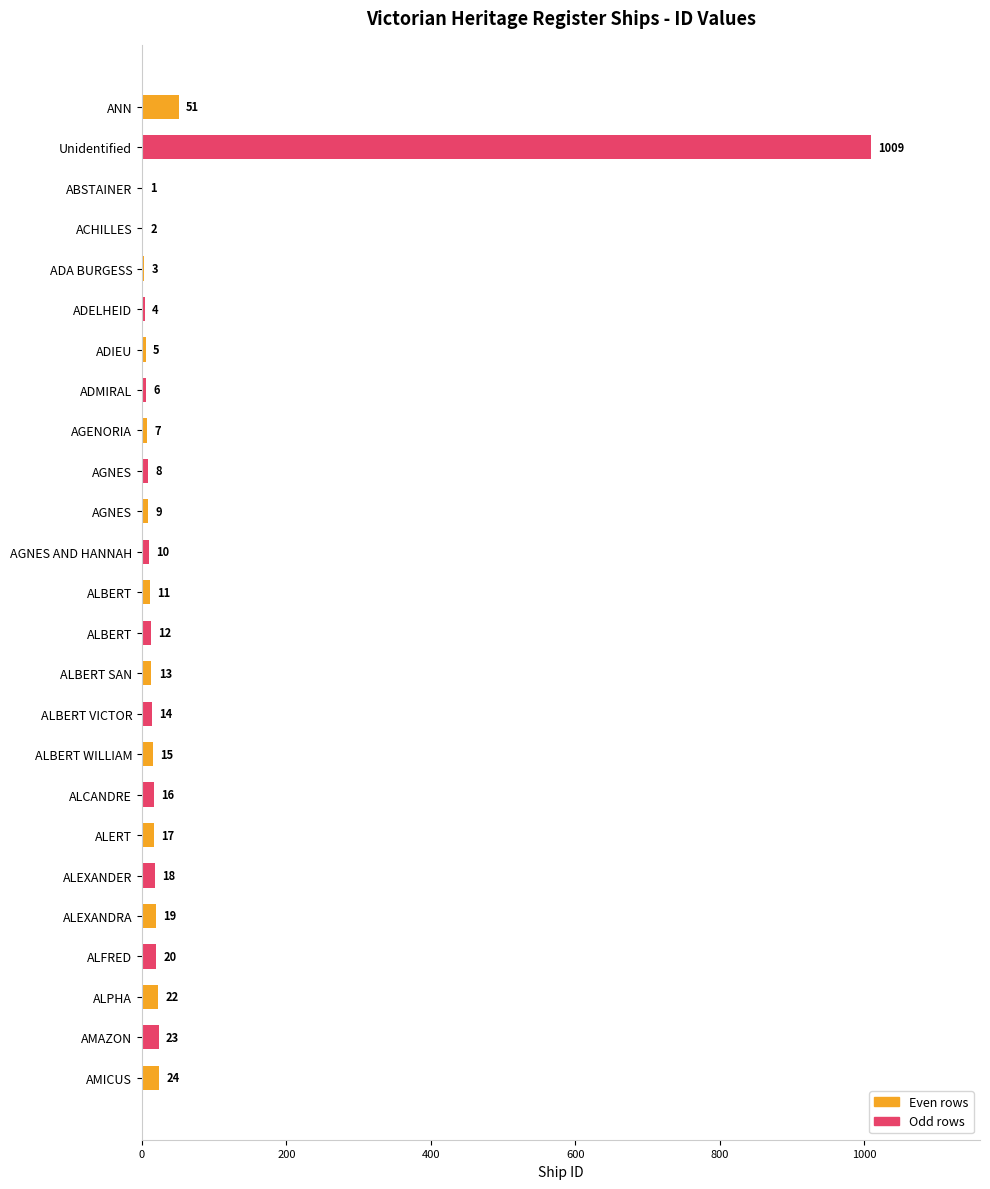

Are the bars horizontal?

Yes